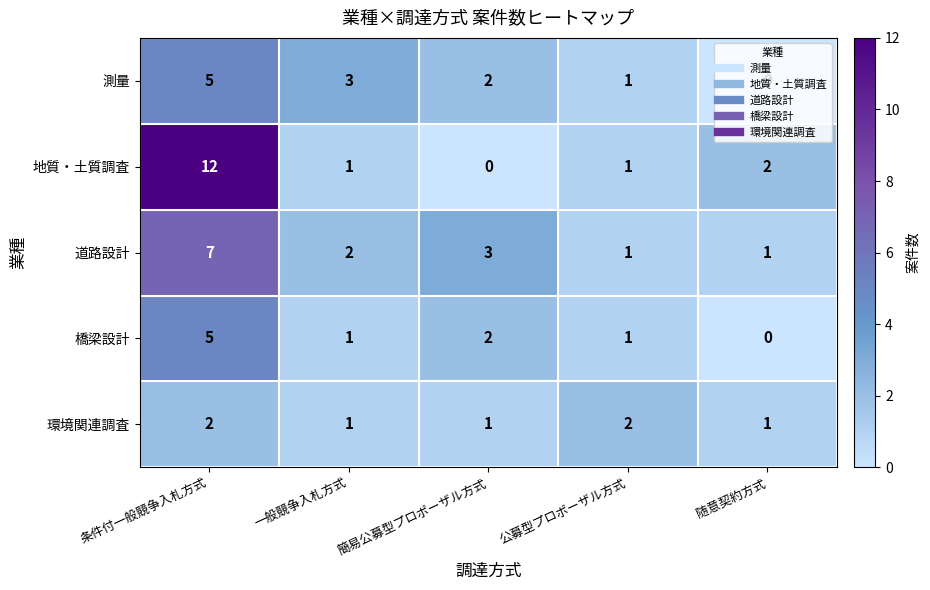

Between 一般競争入札方式 and 公募型プロポーザル方式, which series saw the biggest shift?

測量